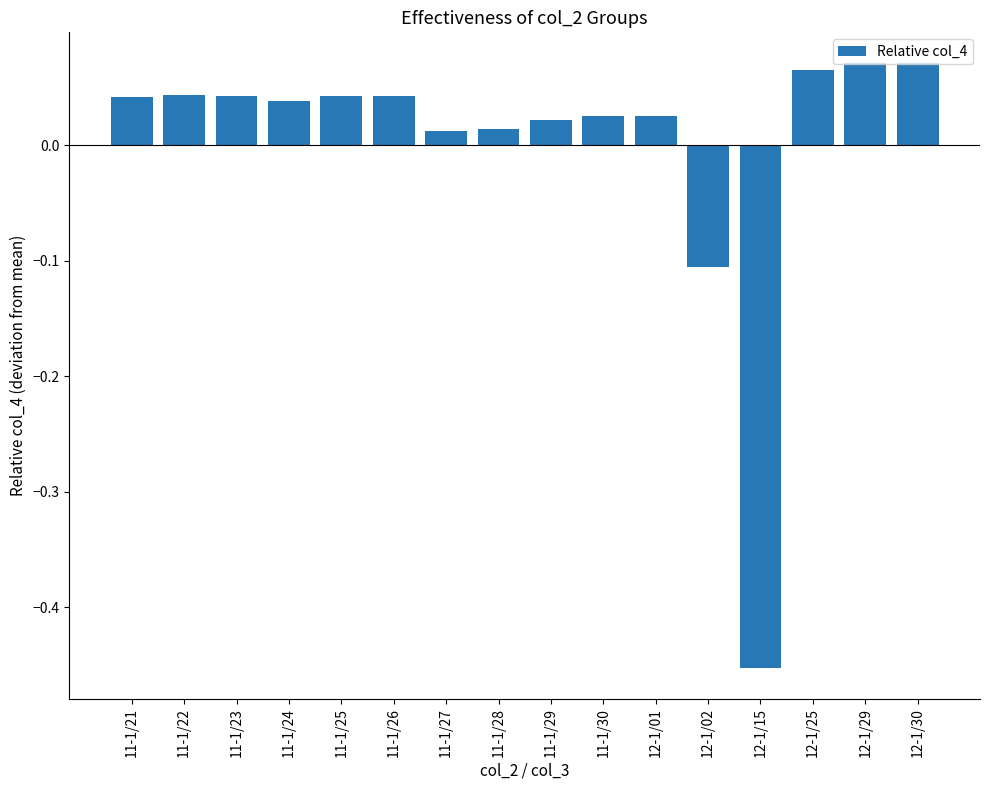

How many values exceed 0?

14